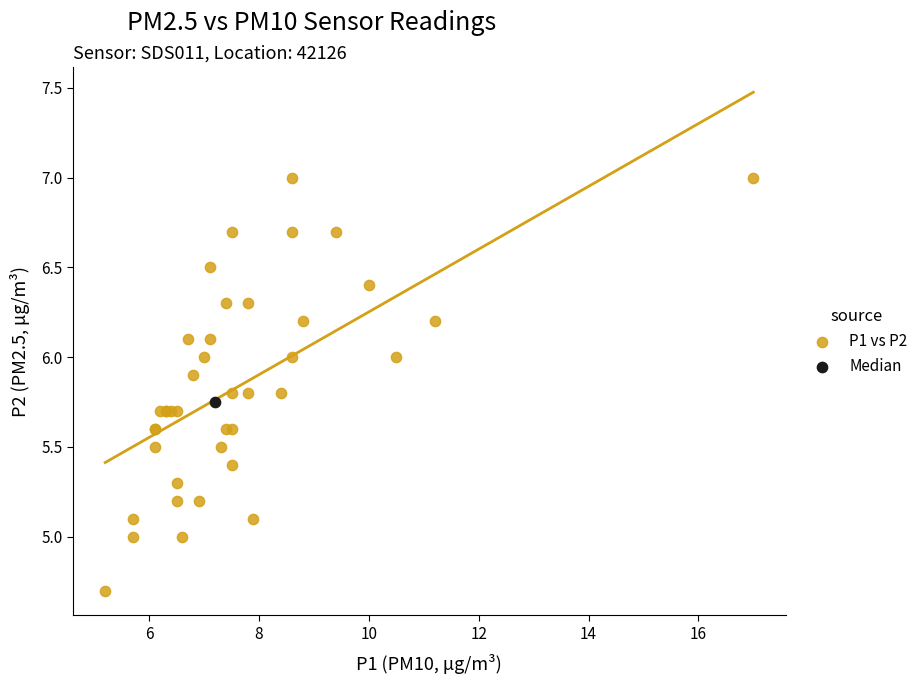

What are all the series names shown in the legend?

P1 vs P2, Median